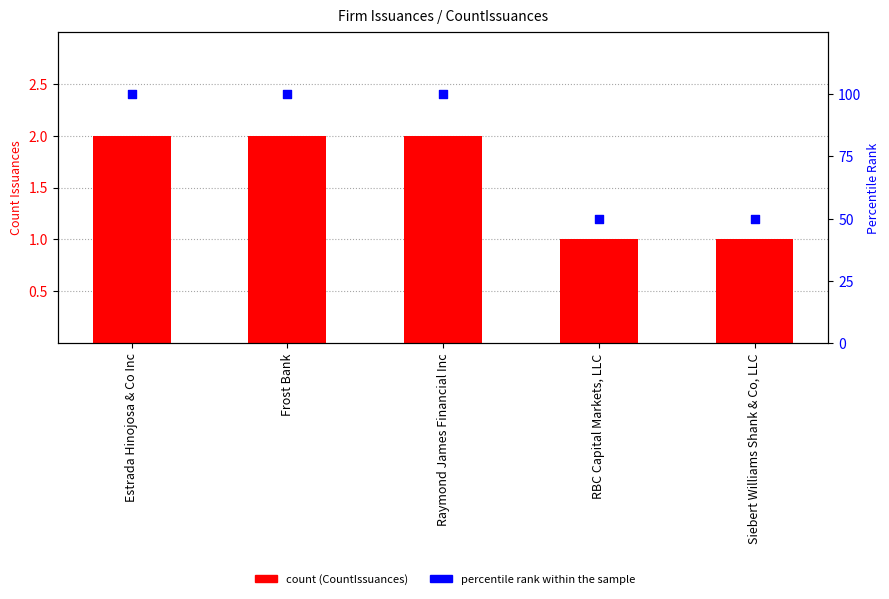

Which series reaches the maximum Y coordinate?

percentile rank within the sample